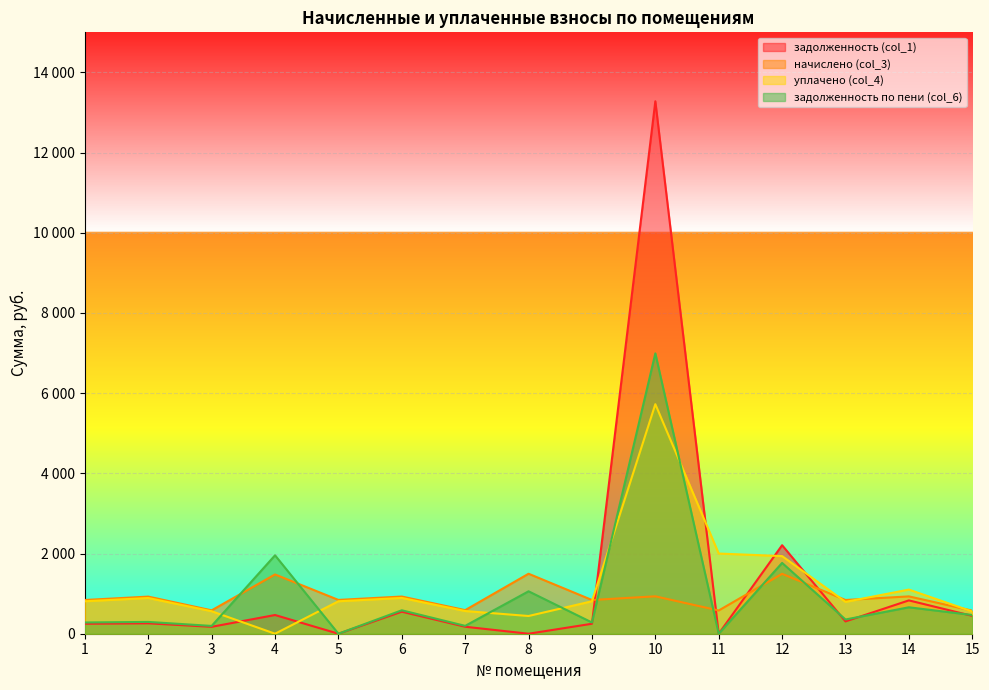

Rank the series by their maximum value, from highest to lowest.

задолженность (col_1), задолженность по пени (col_6), уплачено (col_4), начислено (col_3)